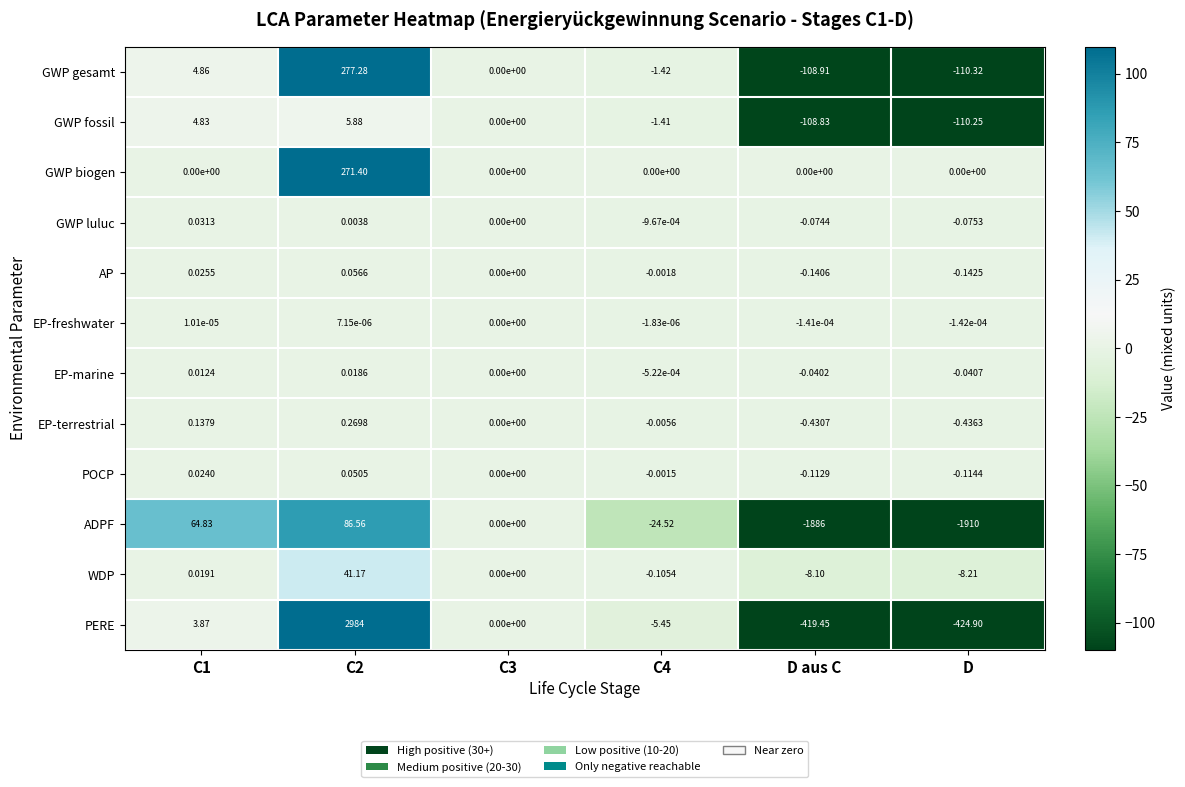

Which series has the largest total across all categories?

PERE